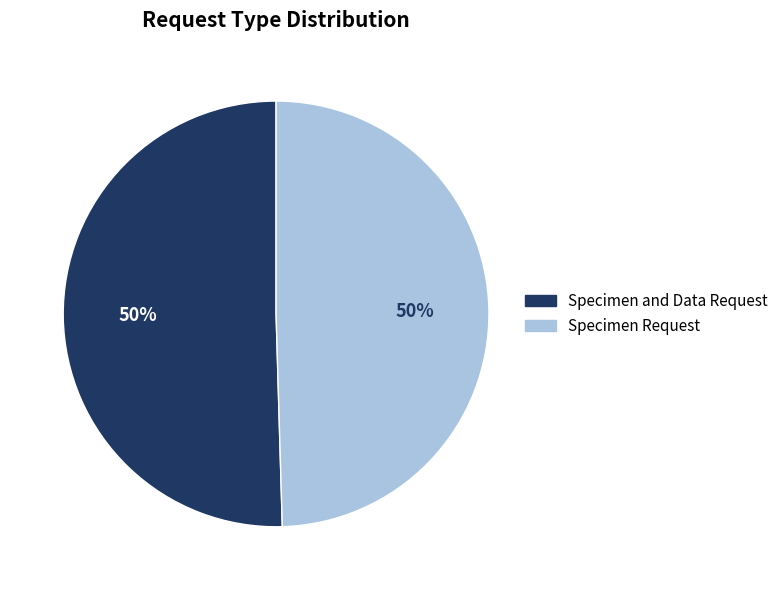

What is the ratio of the value at Specimen Request to the value at Specimen and Data Request?

1.0